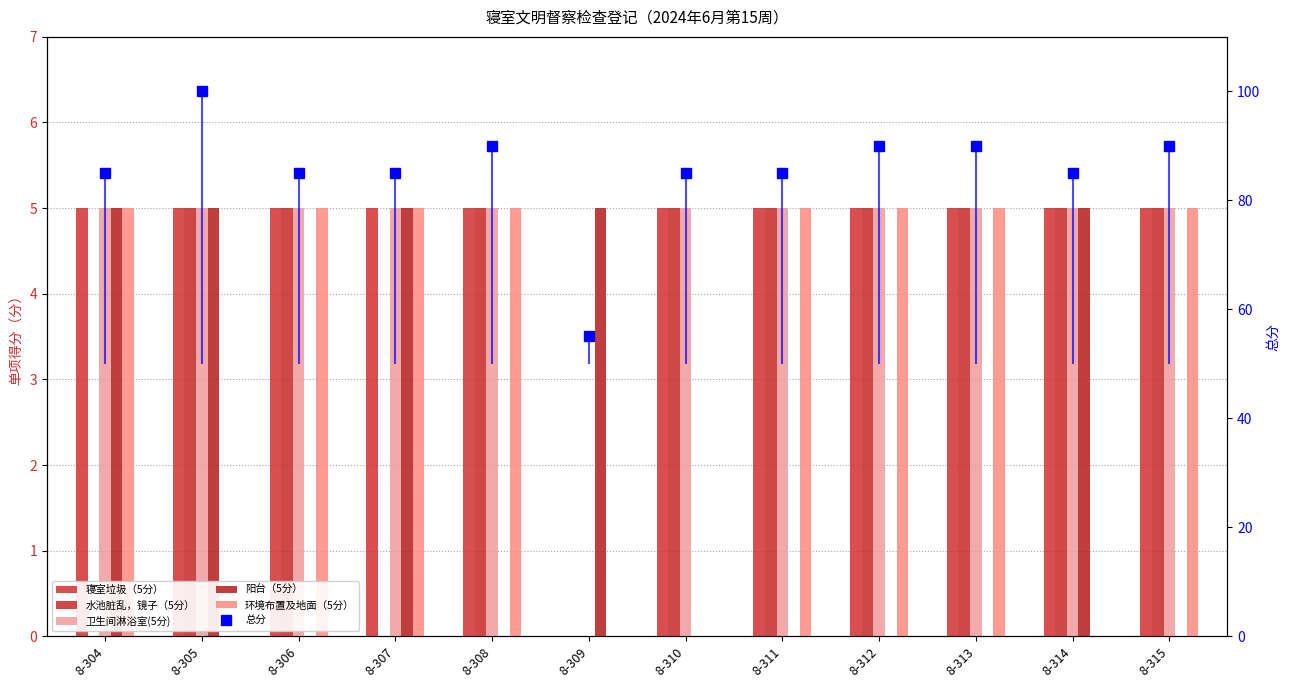

What is the value of the 水池脏乱，镜子（5分） bar at the 12th from the left?

5